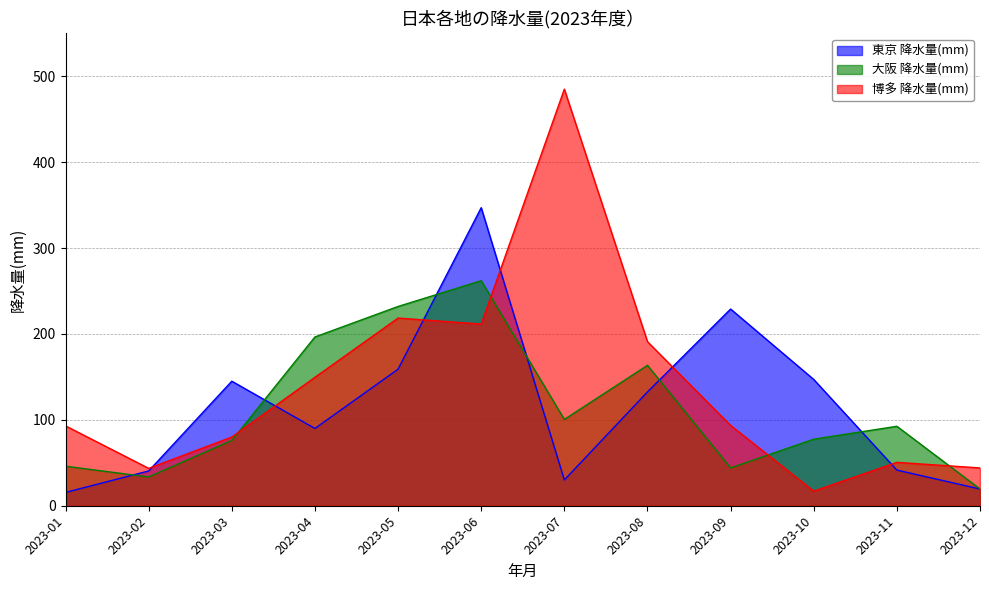

Between 2023-12 and 2023-06, which is larger?

2023-06